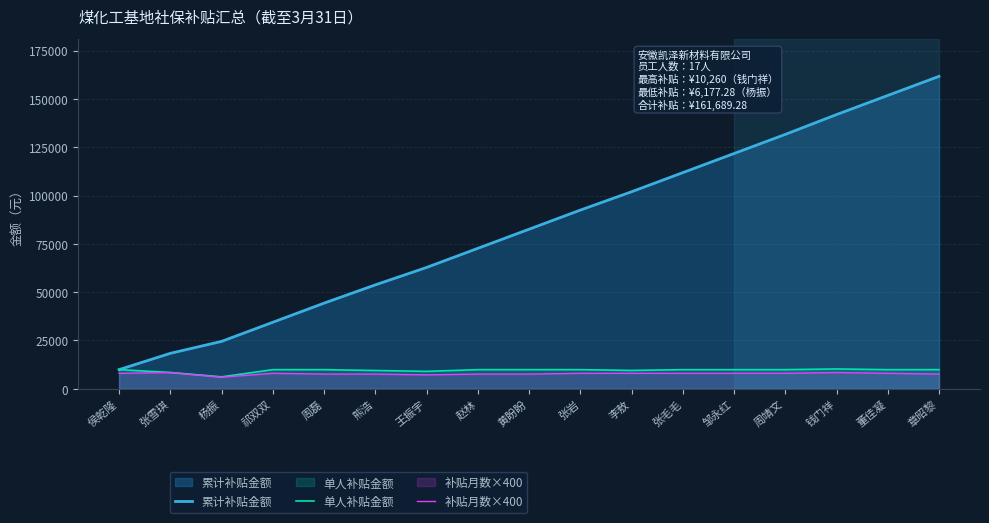

True or false: 累计补贴金额 and 补贴月数×400 intersect in this chart.

False